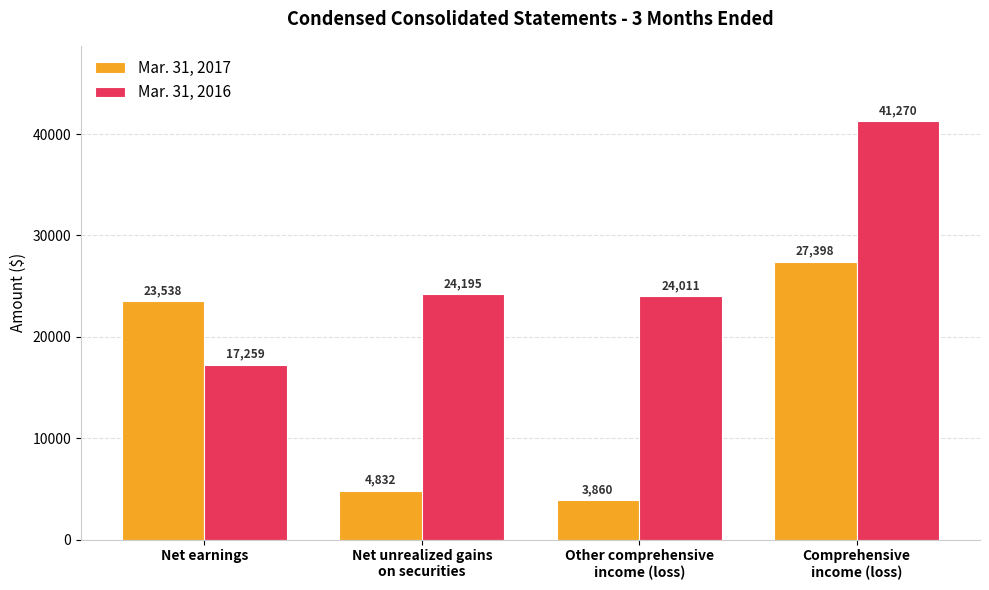

What position from the right is Net earnings?

4